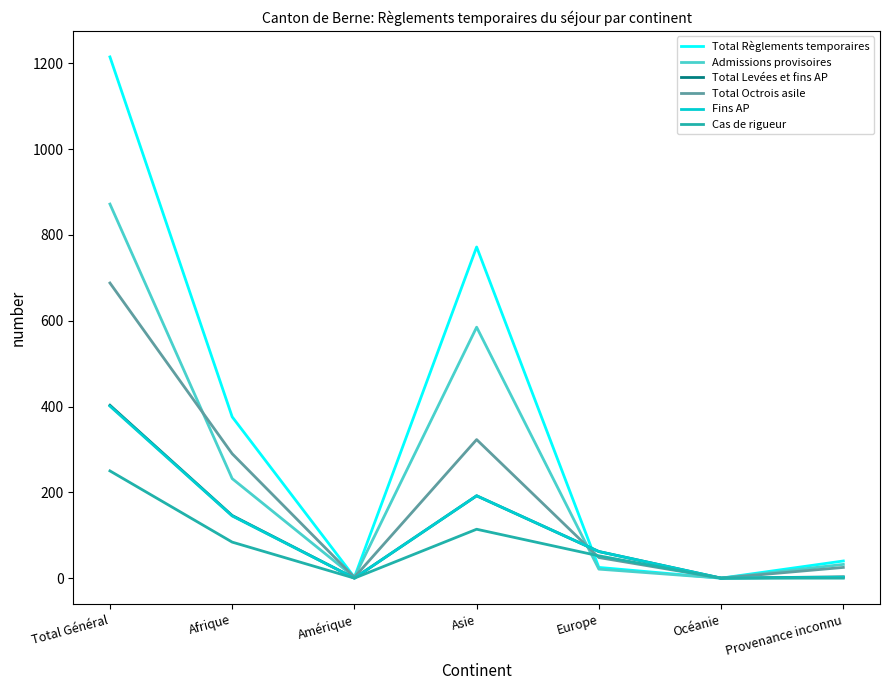

What is the approximate value of Total Octrois asile at Asie?

323